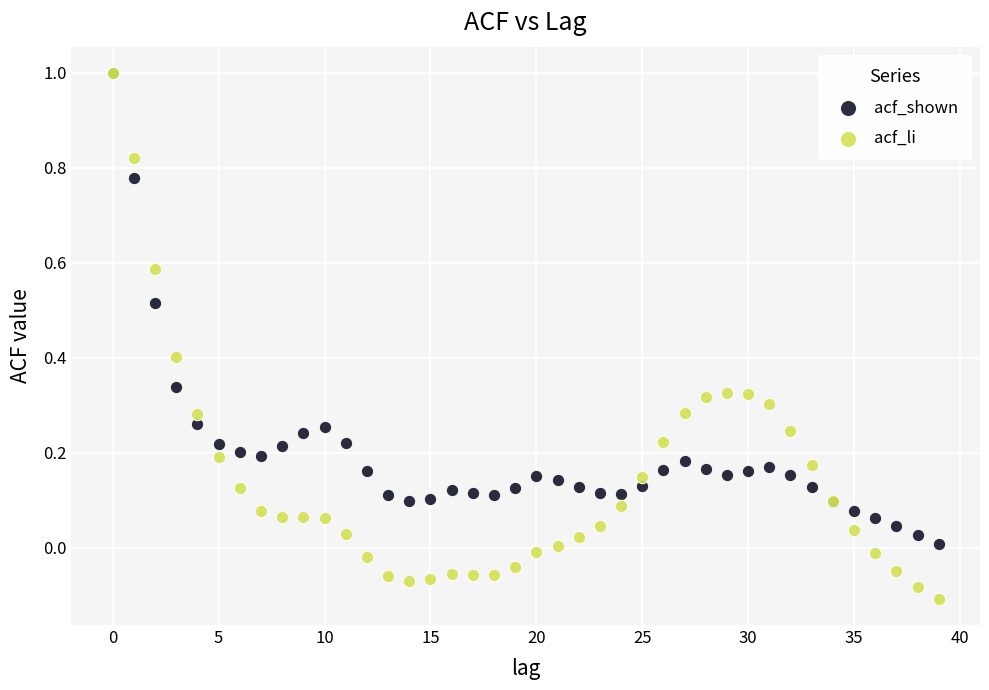

Which series has the widest spread of Y values?

acf_li